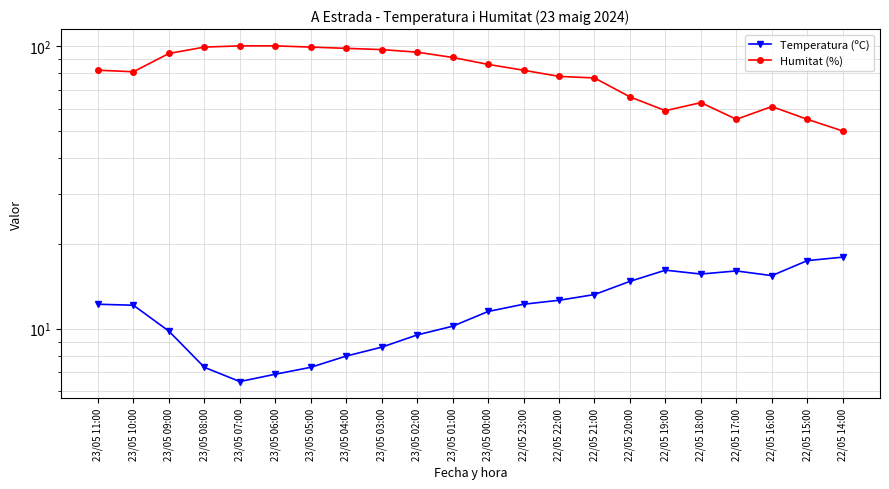

What is the value of the Temperatura (ºC) point at the 18th from the left?

15.6